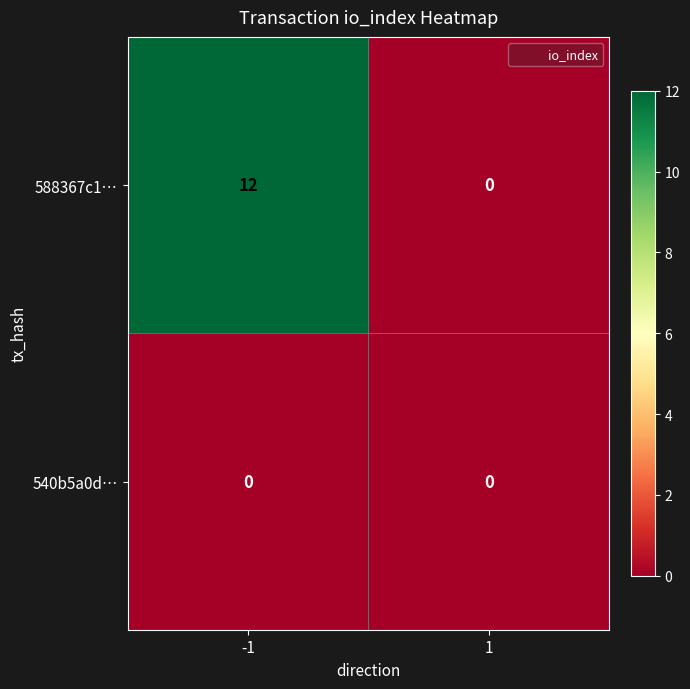

Reading left to right, what are all the values shown in this chart?

588367c1…: -1=12	1=0
540b5a0d…: -1=0	1=0